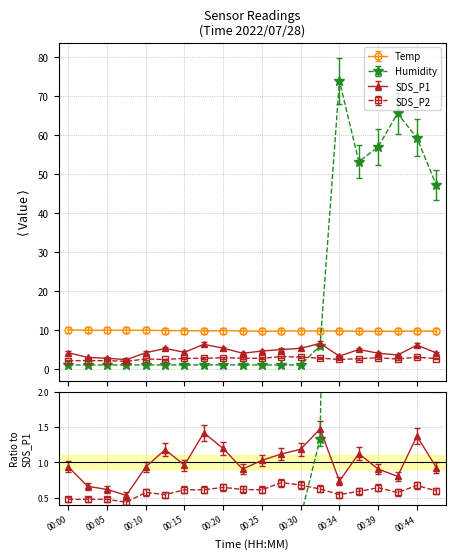

What is the difference between the maximum and second lowest values in the Temp series?

0.4